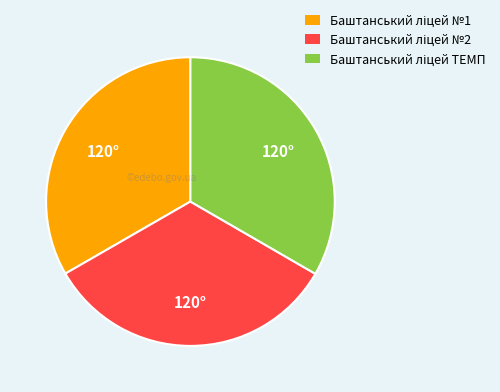

How many slices are in this pie chart?

3